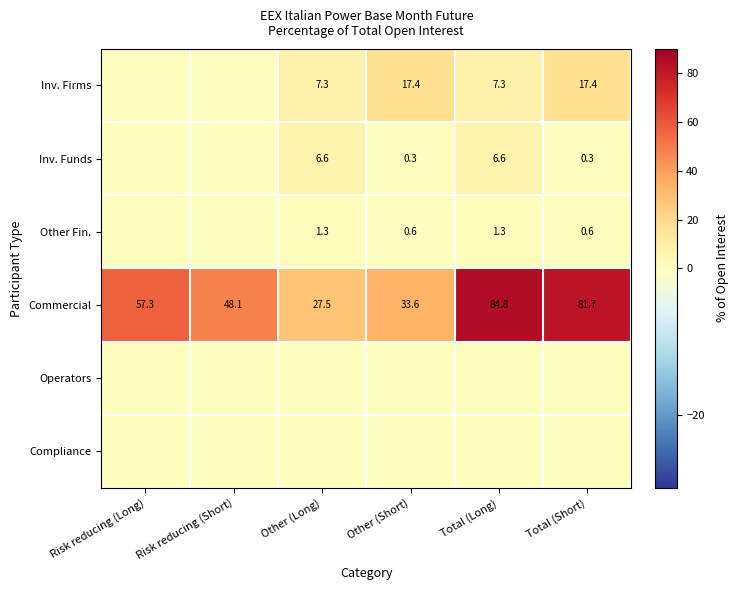

What is the spread (max minus min) of values at Total (Short)?

81.7